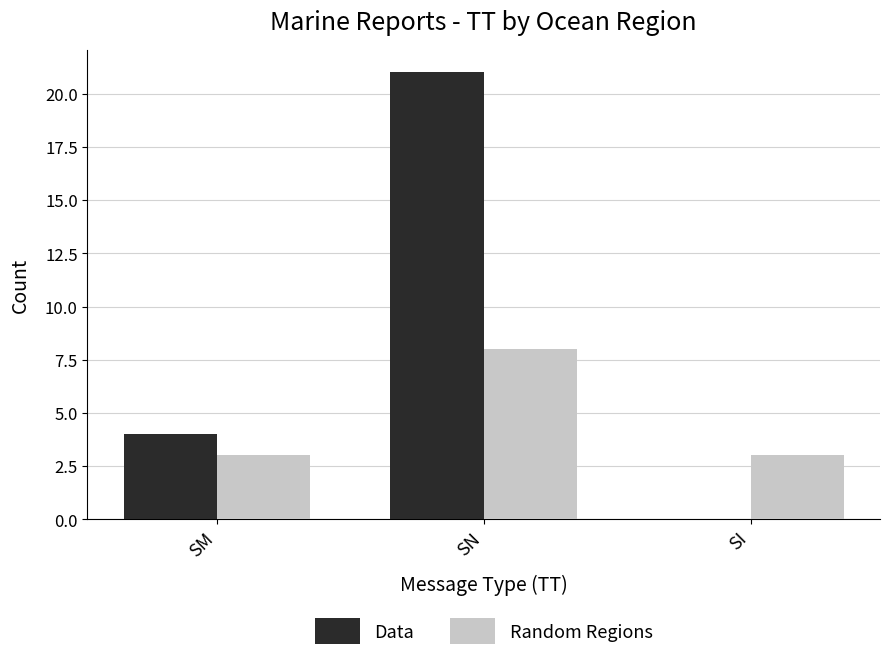

True or false: Random Regions has a value of 3 at SI.

True